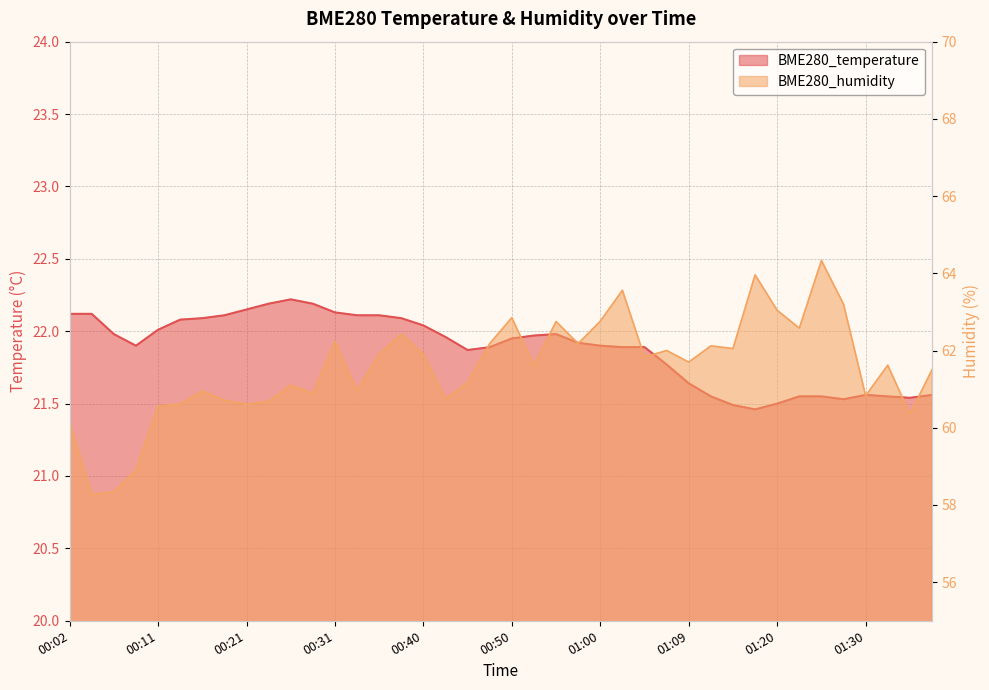

List the series in order of their overall mean, highest first.

BME280_humidity, BME280_temperature